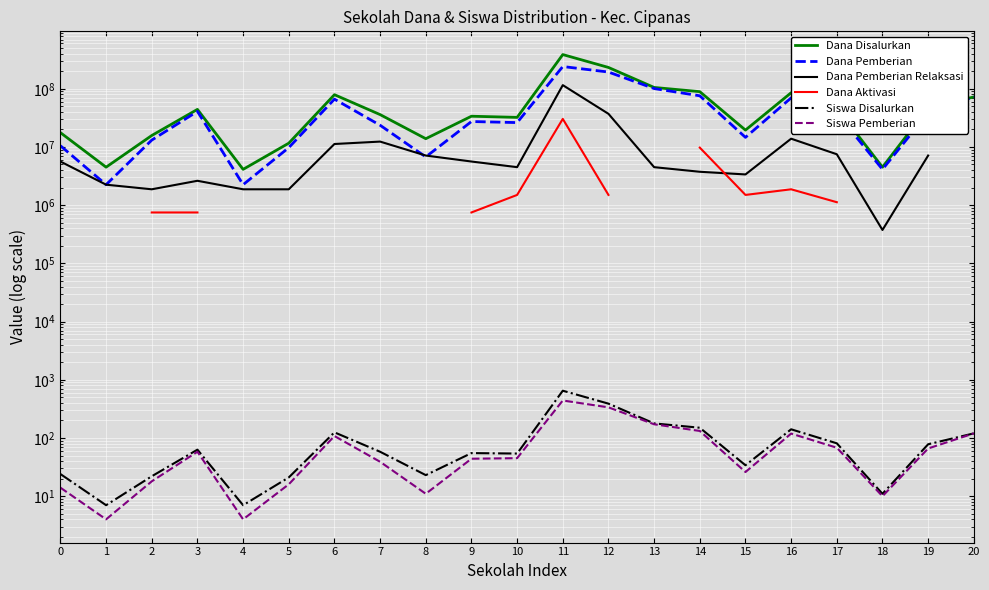

At which label does Siswa Pemberian first exceed 45?

3